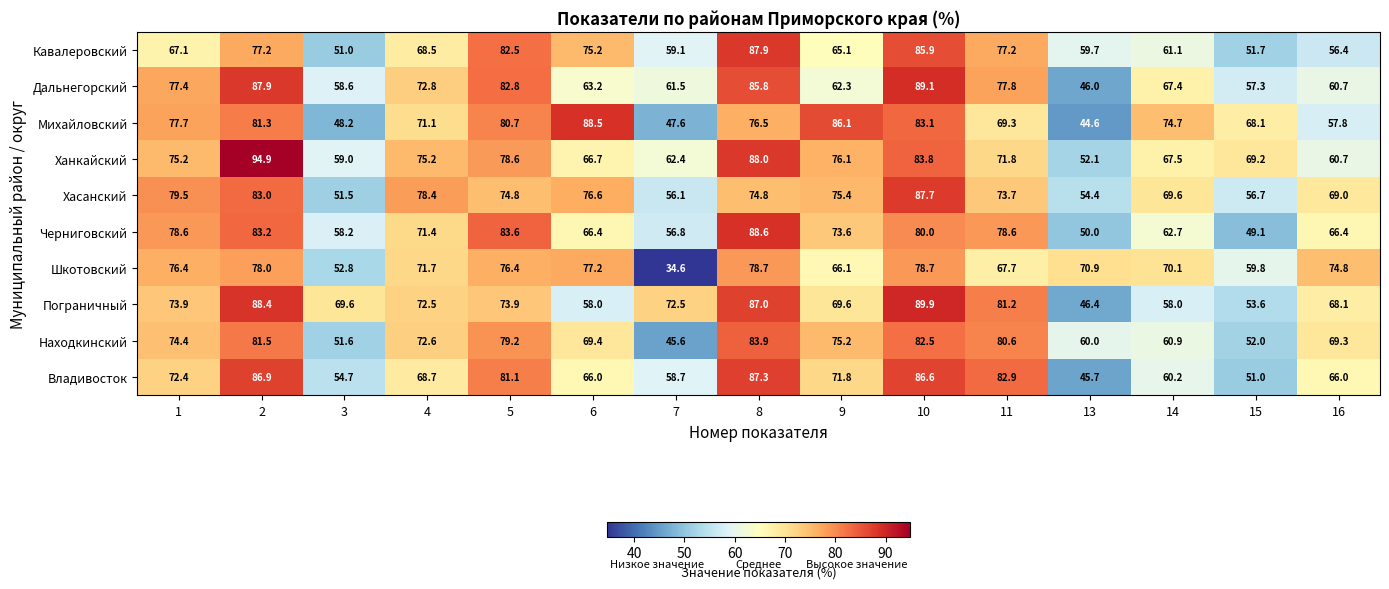

Between 8 and 13, which series saw the biggest shift?

Владивосток